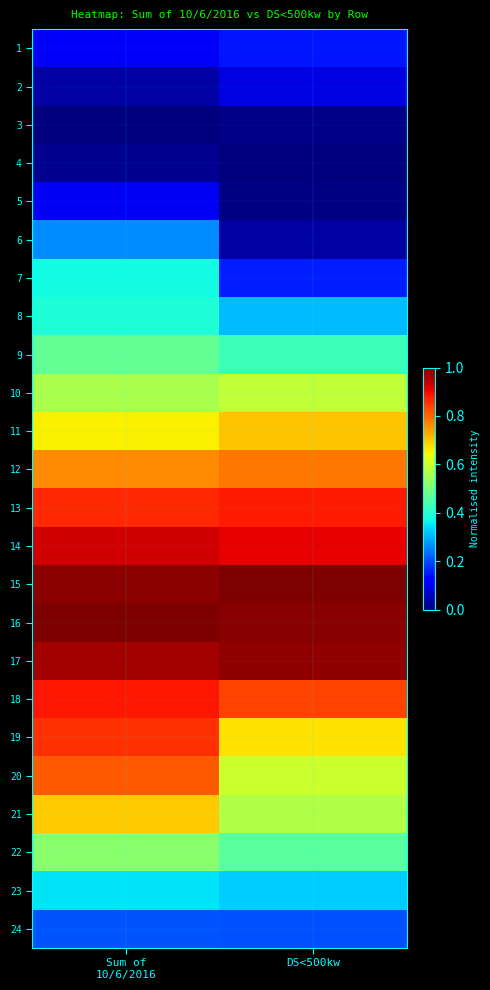

Which series has the largest total across all categories?

16